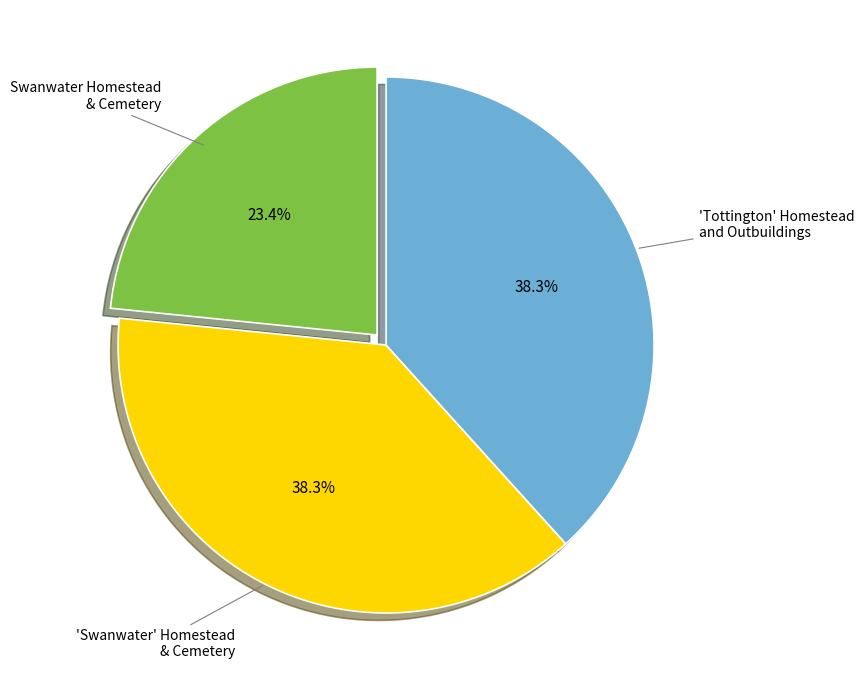

Is there a majority slice in this chart?

No